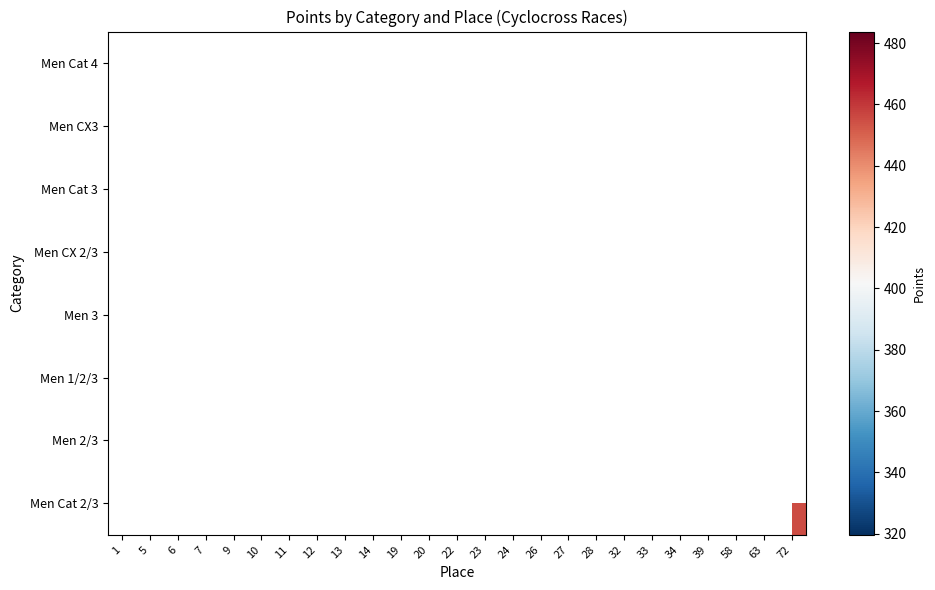

How many data points does each series have?

25